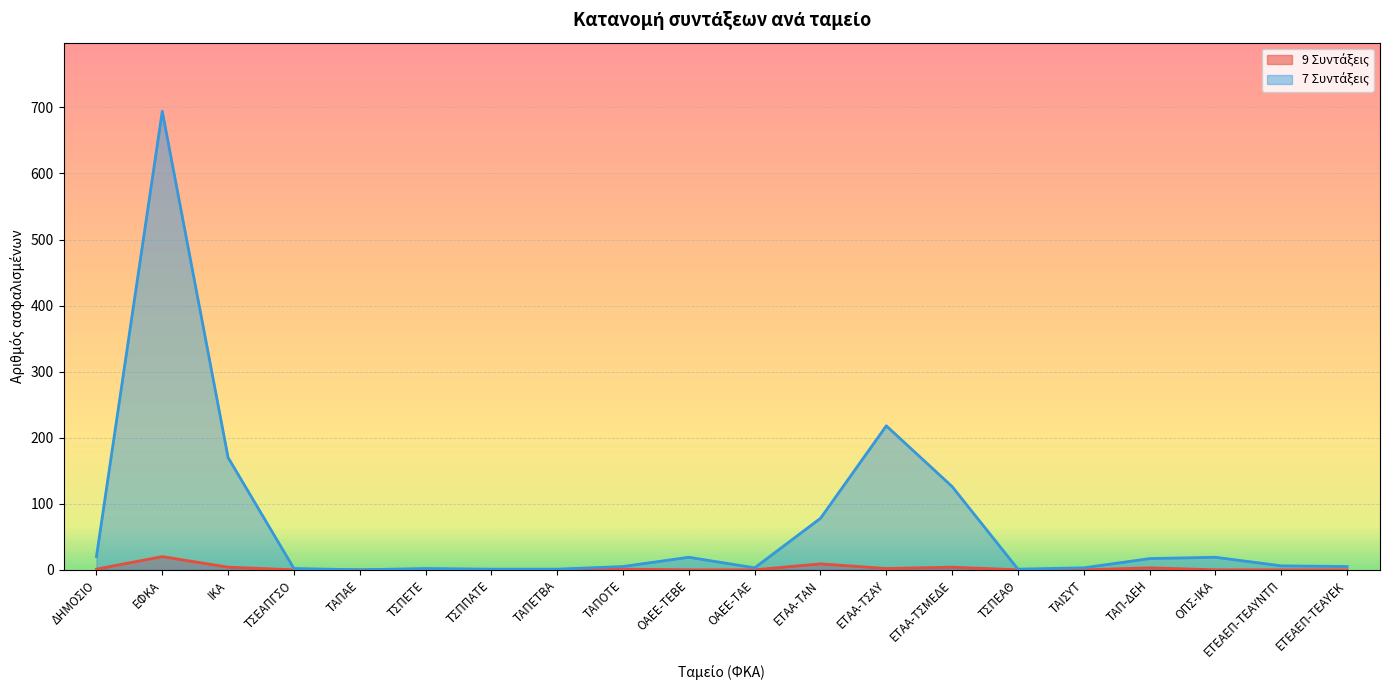

Between ΤΑΠΕΤΒΑ and ΕΤΑΑ-ΤΑΝ, which series saw the biggest shift?

7 Συντάξεις